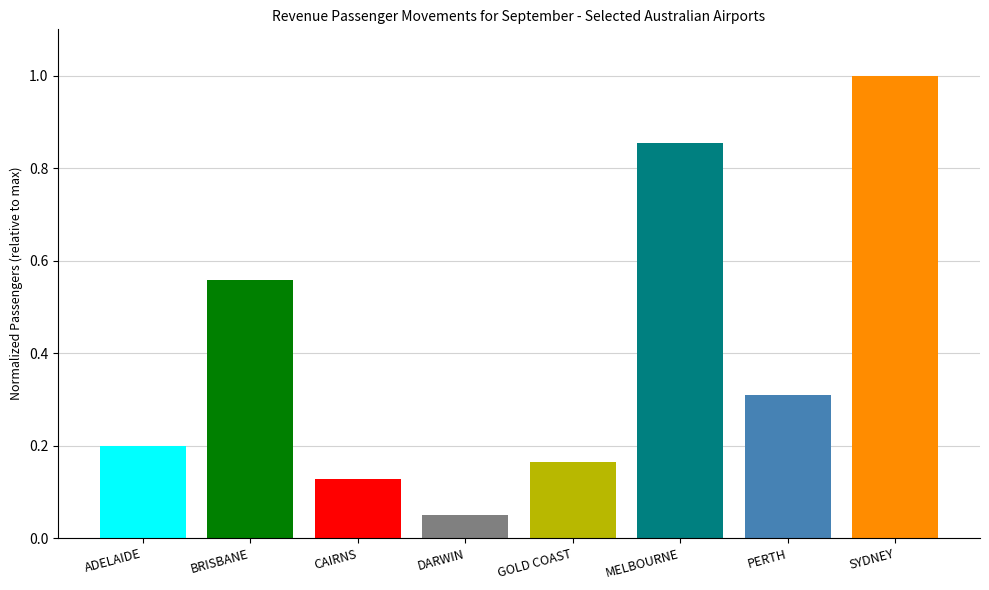

Are the bars horizontal?

No